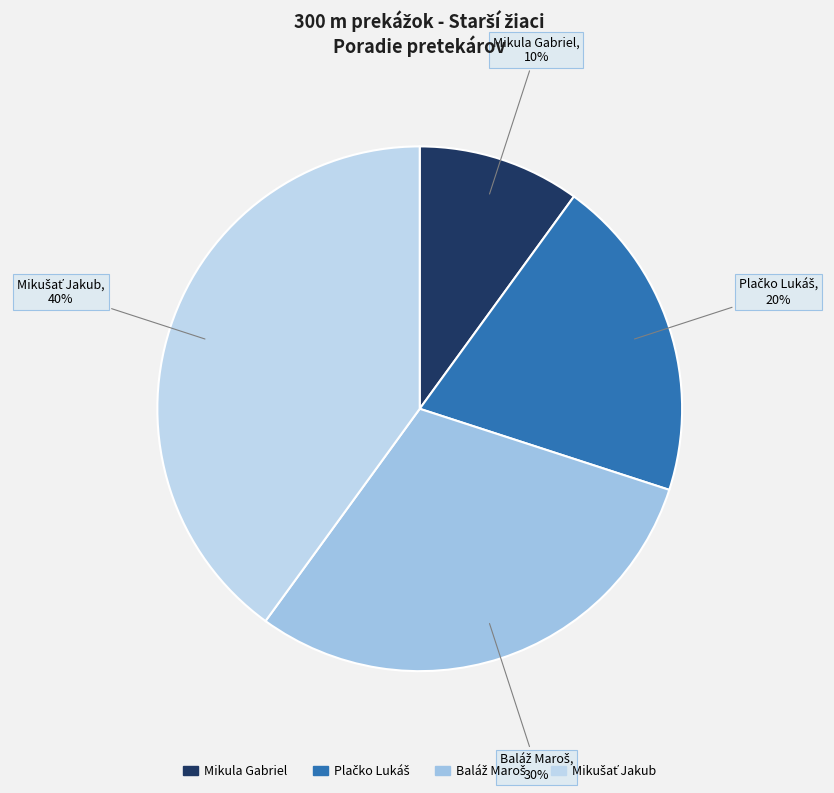

Is there any slice that represents more than half of the pie?

No